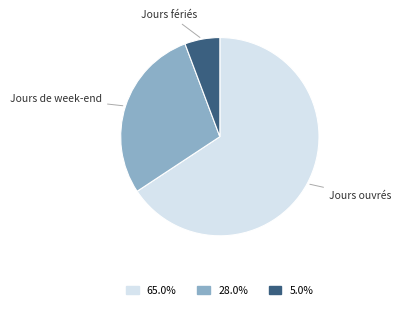

Is there a majority slice in this chart?

Yes